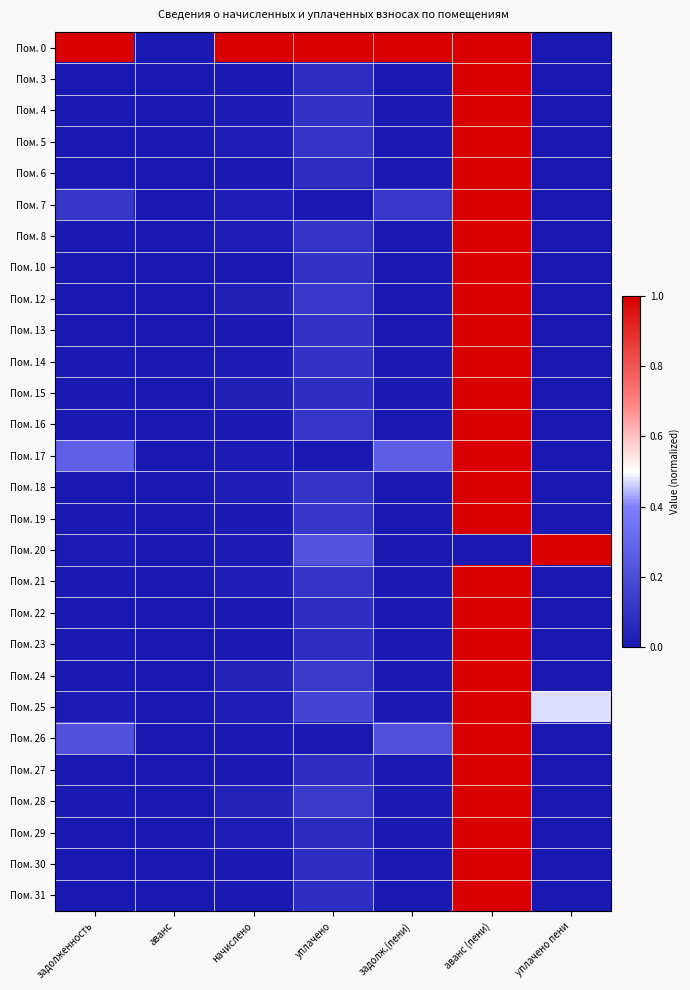

What is the greatest value displayed?

1.0